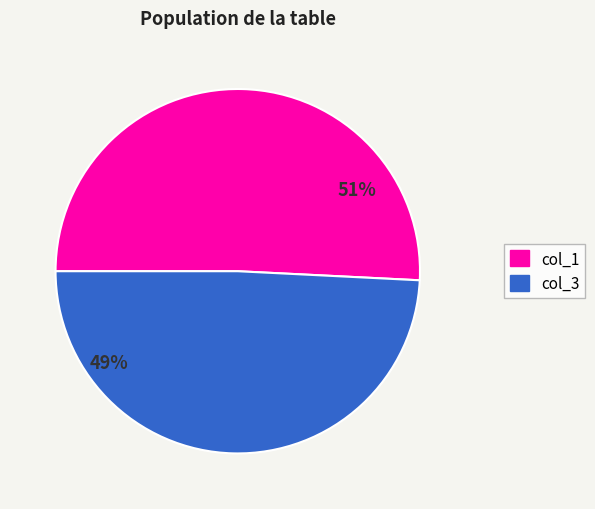

Count the number of slices in the pie.

2